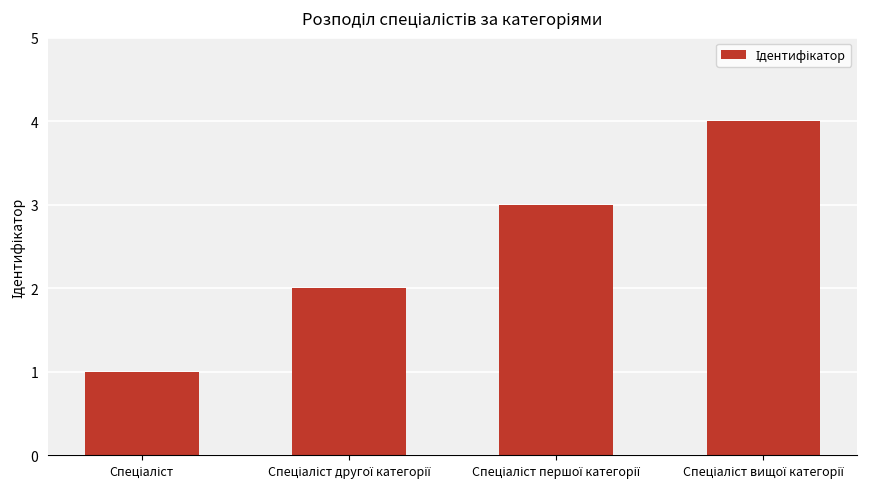

What is the sum of all values?

10